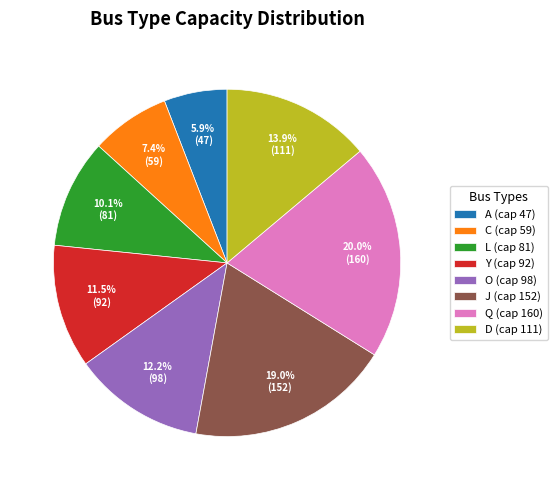

Rank the categories by value from highest to lowest.

Q, J, D, O, Y, L, C, A